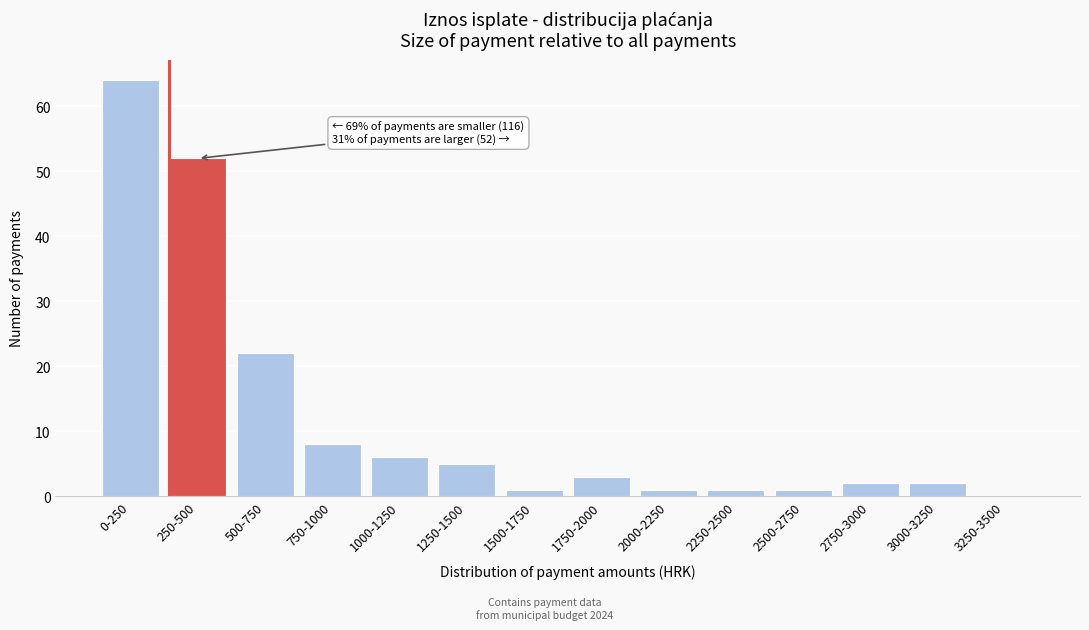

Reading left to right, list all the values displayed in this chart.

0-250=64	250-500=52	500-750=22	750-1000=8	1000-1250=6	1250-1500=5	1500-1750=1	1750-2000=3	2000-2250=1	2250-2500=1	2500-2750=1	2750-3000=2	3000-3250=2	3250-3500=0